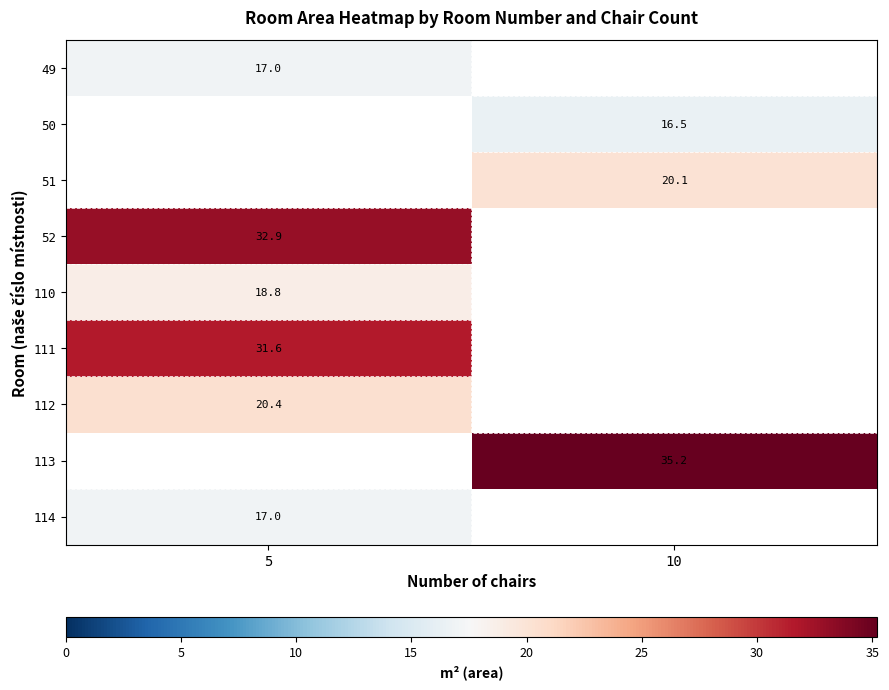

The value of 52 at 5 is 20.9. True or false?

False